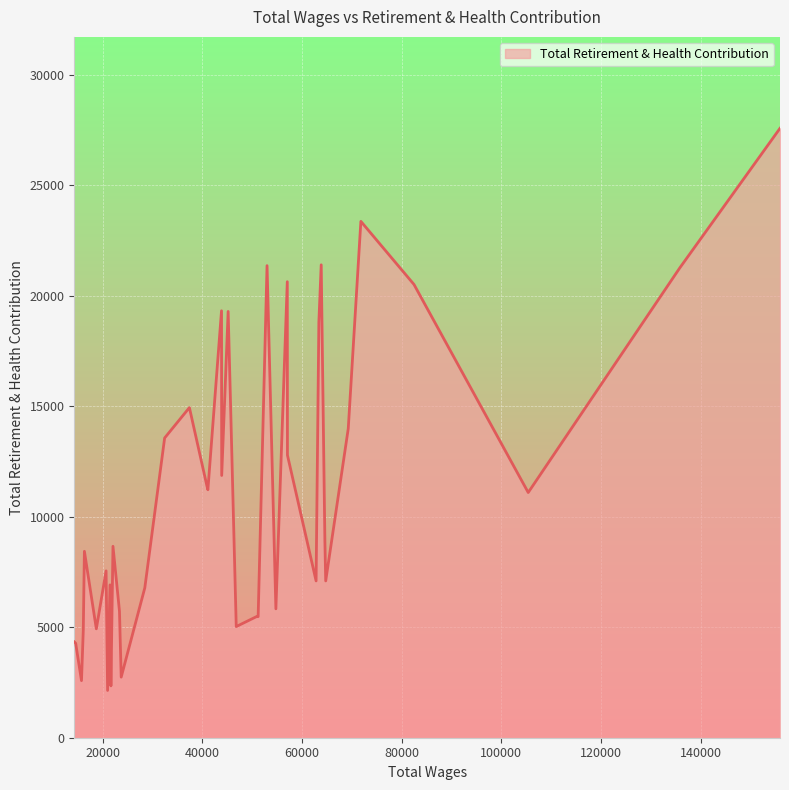

What is the greatest value displayed?

27578